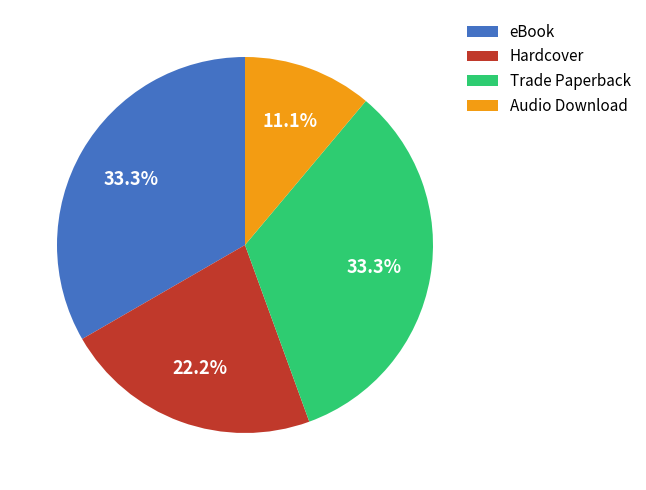

Which slice is the smallest?

Audio Download